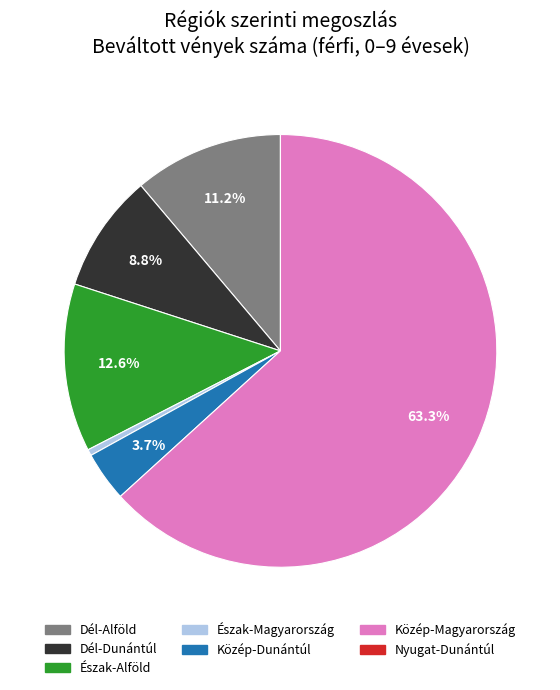

How much of the chart is everything except Közép-Dunántúl?

96.3%